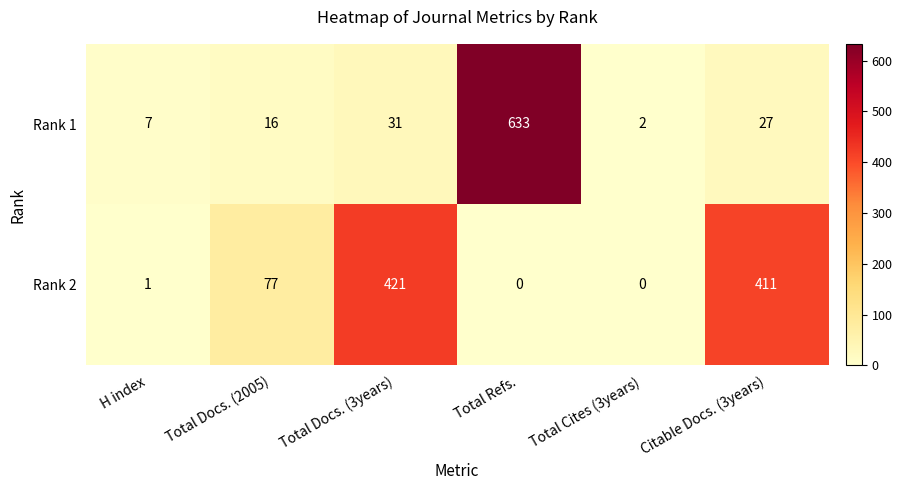

The value of Rank 2 at Total Refs. is 0. True or false?

True